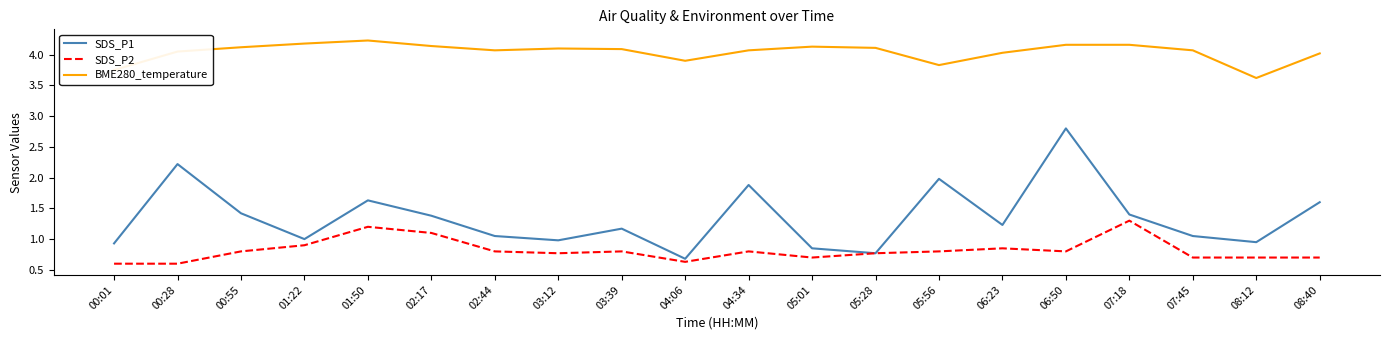

What is the spread (max minus min) of values at 05:01?

3.4